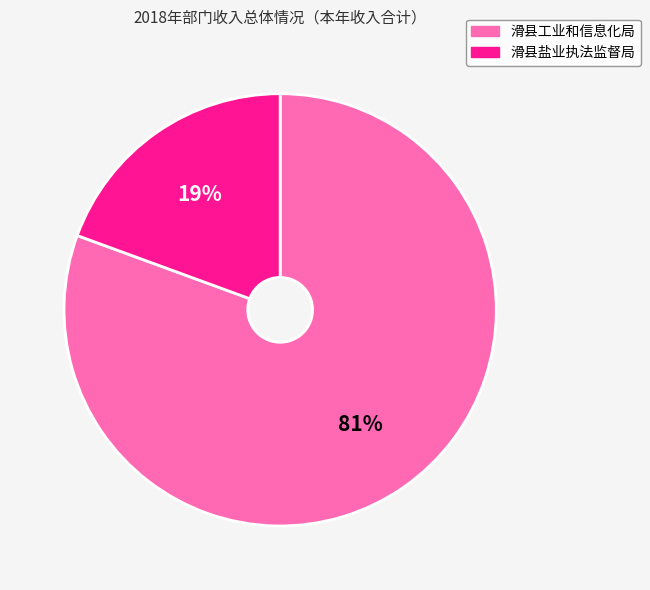

To the nearest percent, what is the average slice percentage?

50%